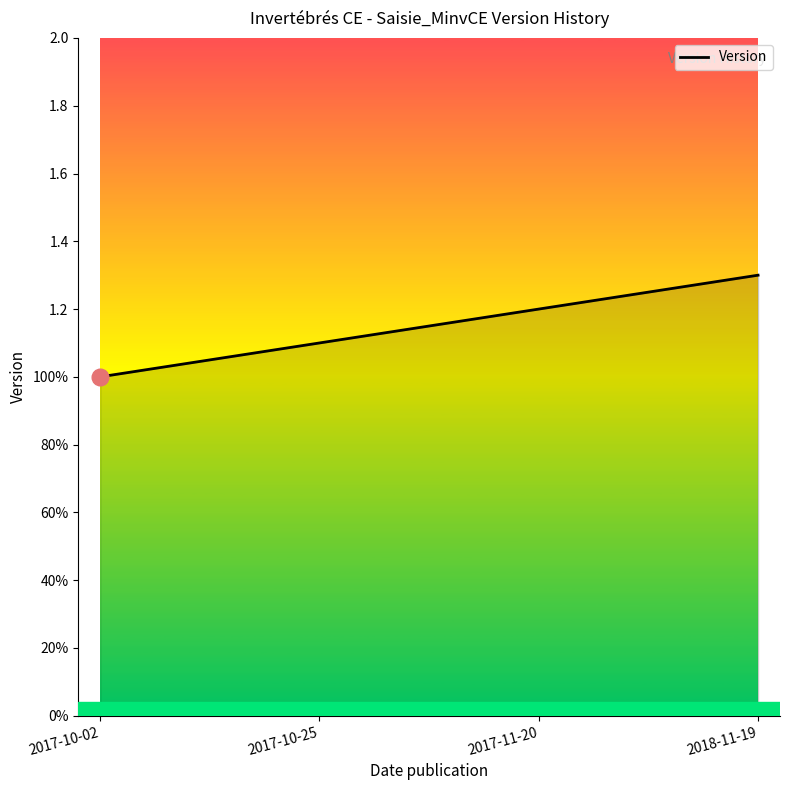

Reading left to right, list all the values displayed in this chart.

1.0	1.1	1.2	1.3